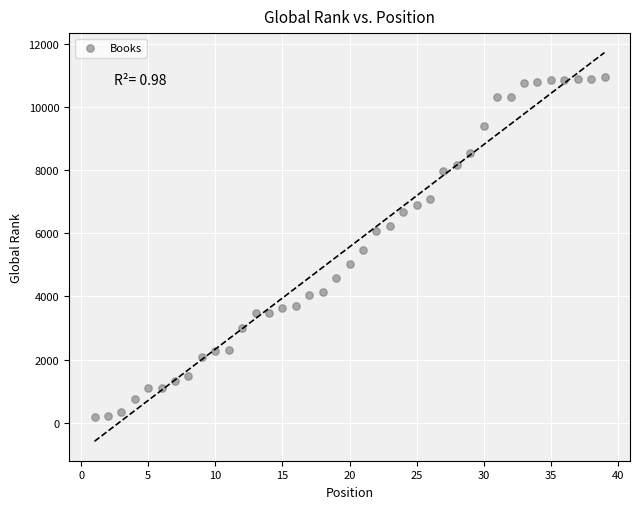

What is the range of X values (max minus min)?

38